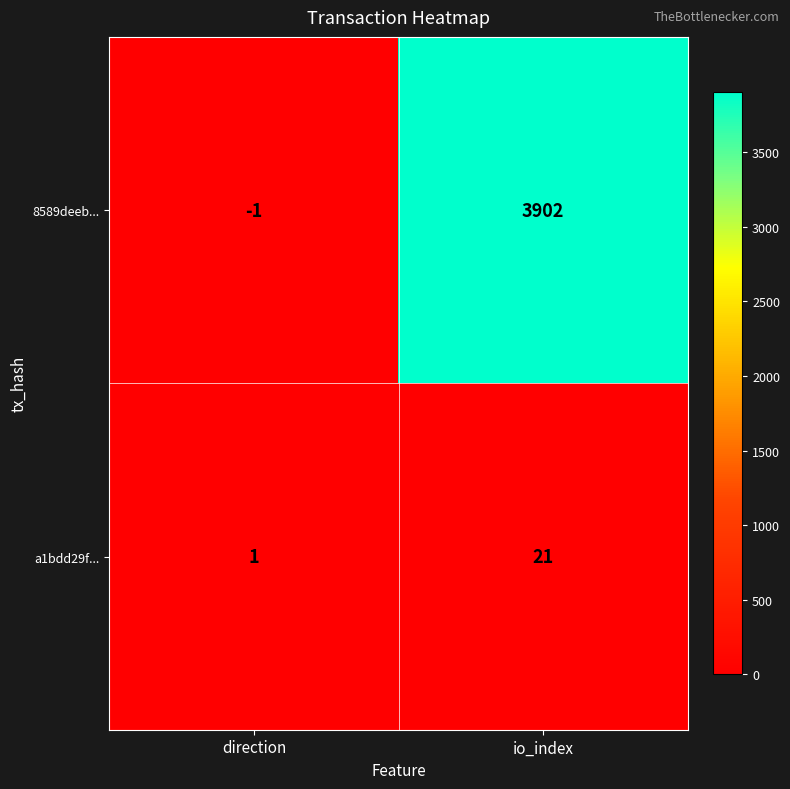

Which series has the widest spread of values?

8589deeb...